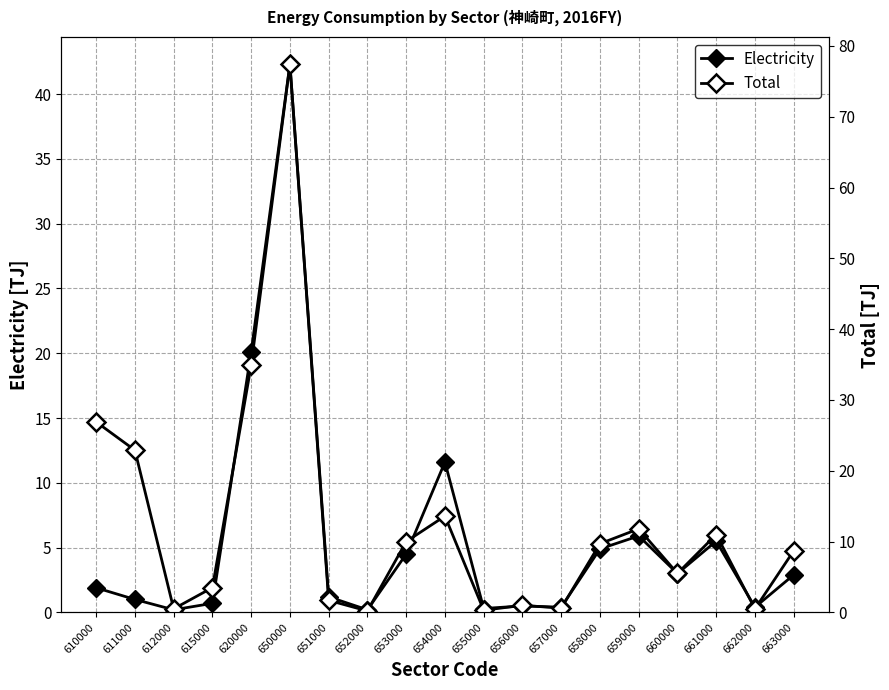

True or false: Electricity has a value of 0.3 at 656000.

False